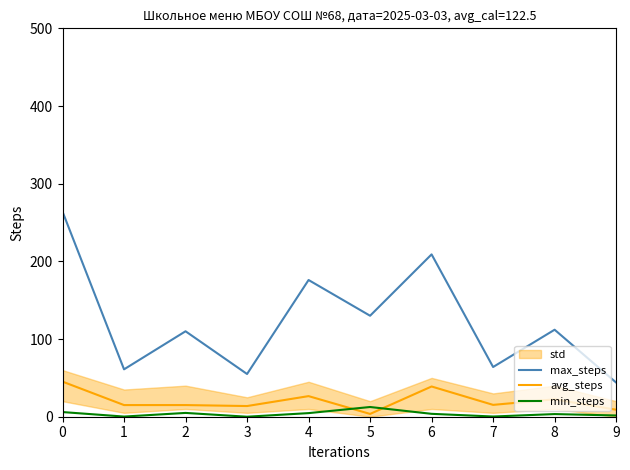

How many positive values does the min_steps series have?

9